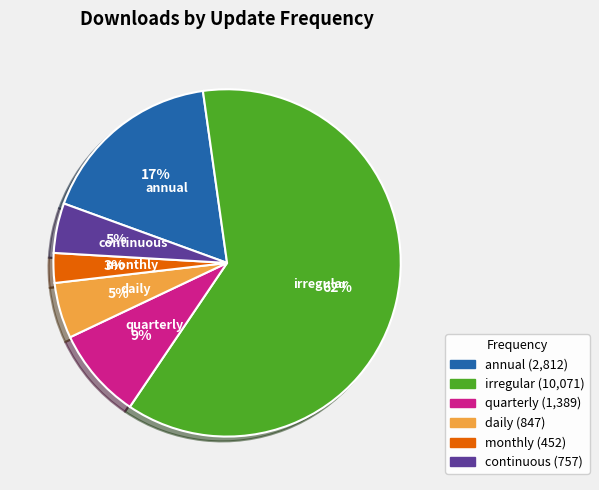

What is the ratio of the value at daily to the value at annual?

0.3